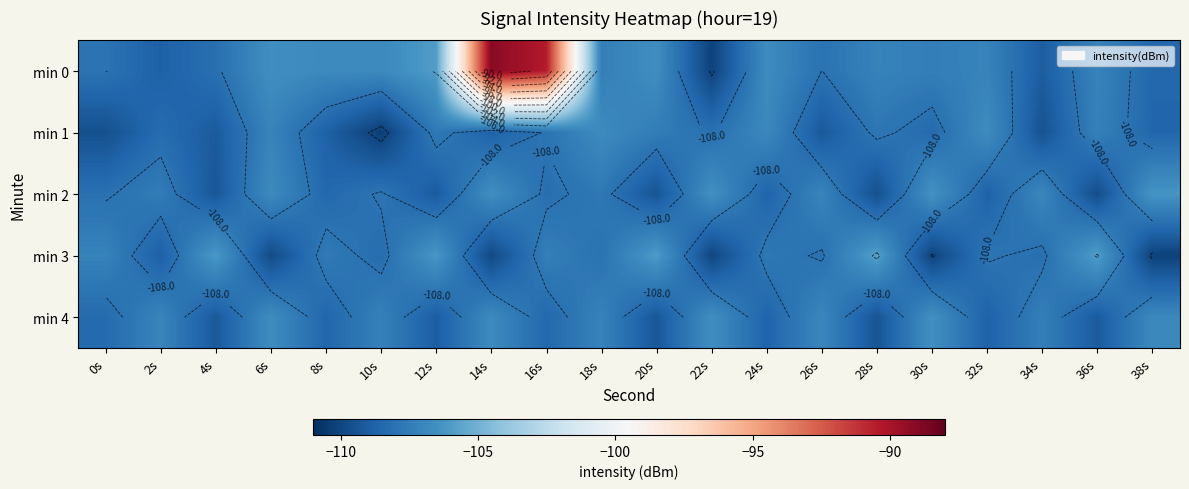

At 26s, list the series in order from largest to smallest.

min 4, min 2, min 0, min 3, min 1